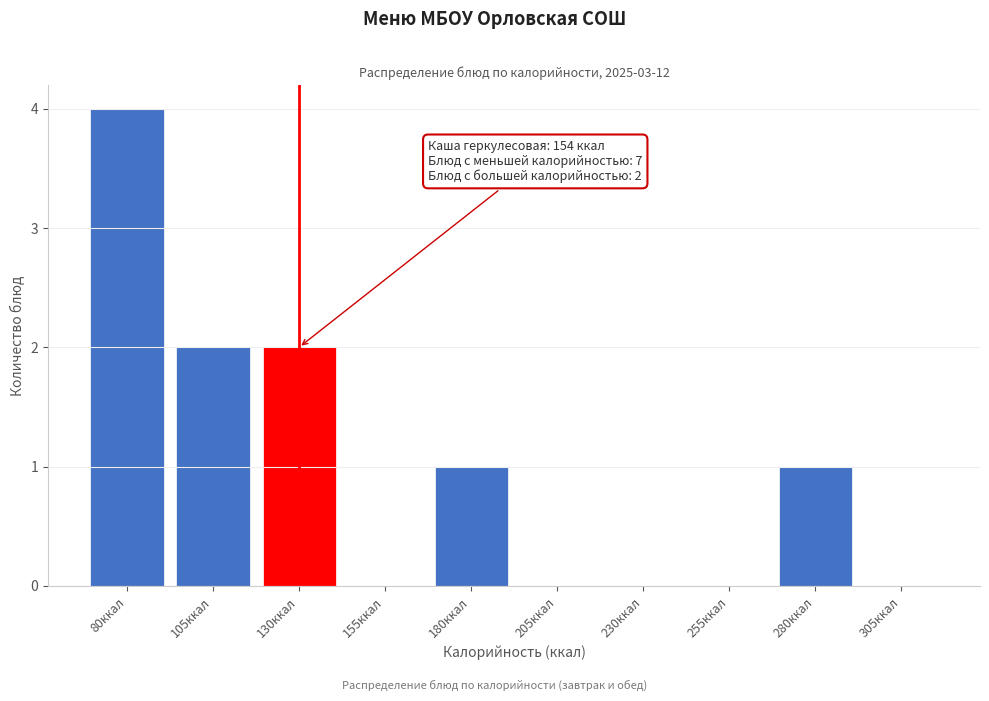

Reading left to right, transcribe all the data shown in this chart.

80ккал=4	105ккал=2	130ккал=2	155ккал=0	180ккал=1	205ккал=0	230ккал=0	255ккал=0	280ккал=1	305ккал=0